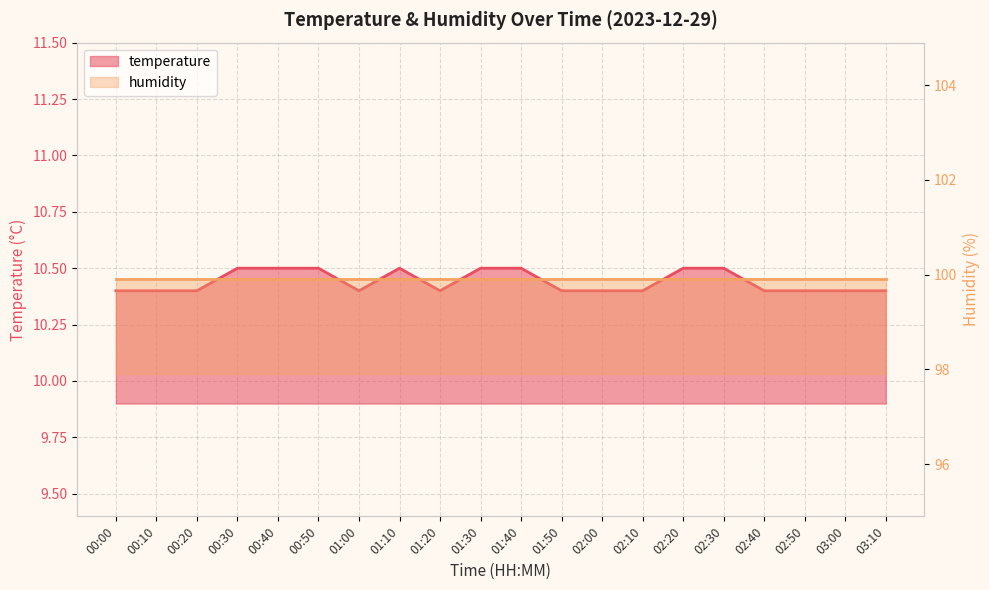

List the labels in order of value, largest first.

00:30, 00:40, 00:50, 01:10, 01:30, 01:40, 02:20, 02:30, 00:00, 00:10, 00:20, 01:00, 01:20, 01:50, 02:00, 02:10, 02:40, 02:50, 03:00, 03:10